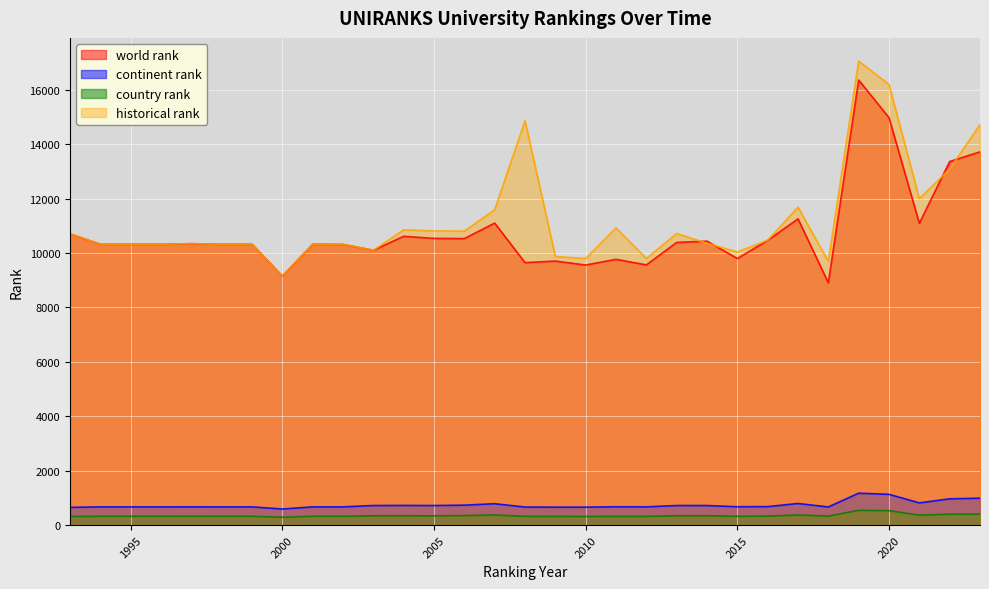

Where is the first local maximum for continent rank?

1997